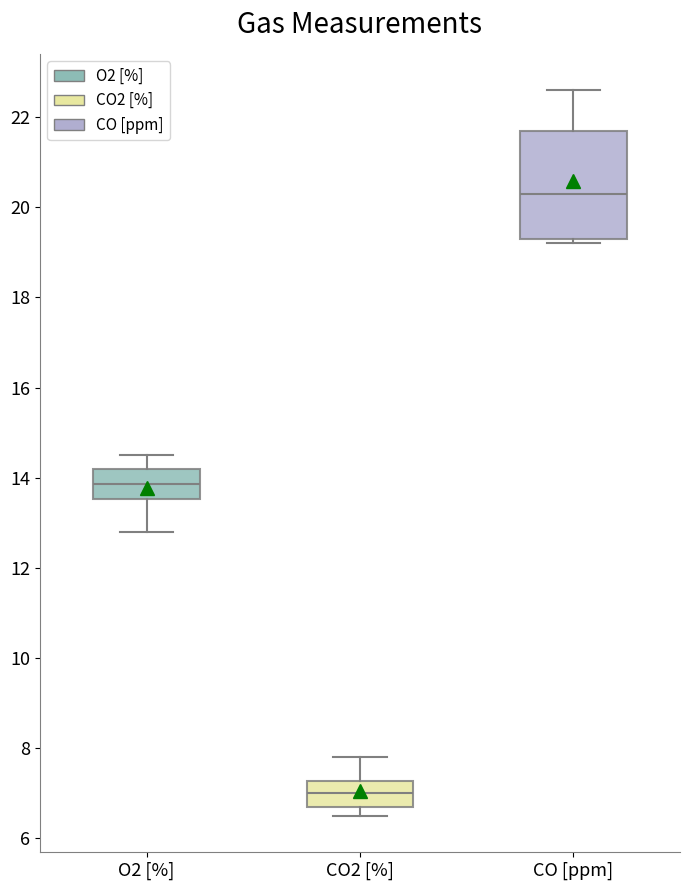

Comparing the boxes themselves (not the whiskers), which one is the tallest?

CO [ppm]